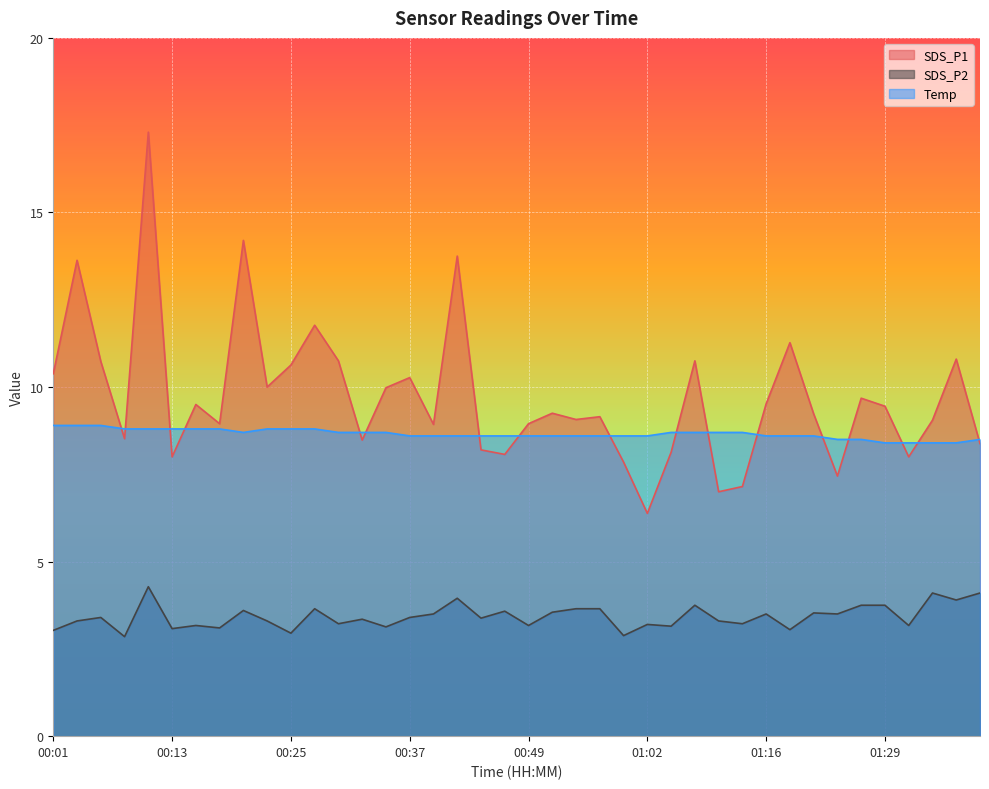

List the series in order of their overall mean, highest first.

SDS_P1, Temp, SDS_P2